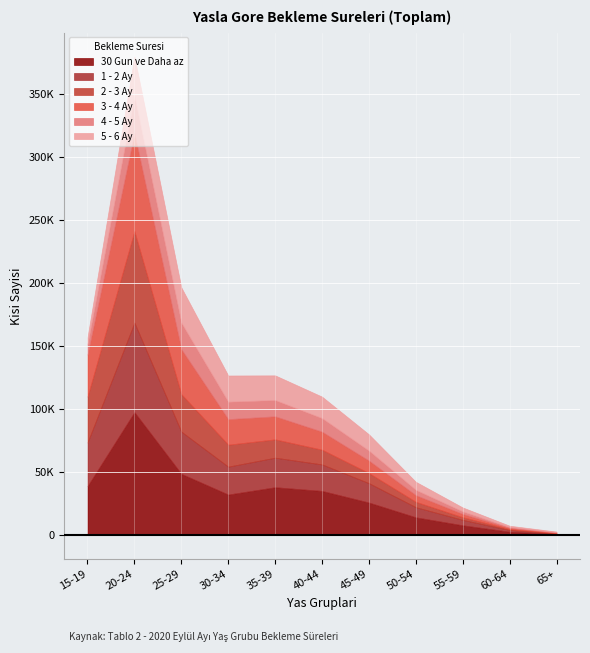

What is the difference between the highest and lowest values at 35-39?

24727